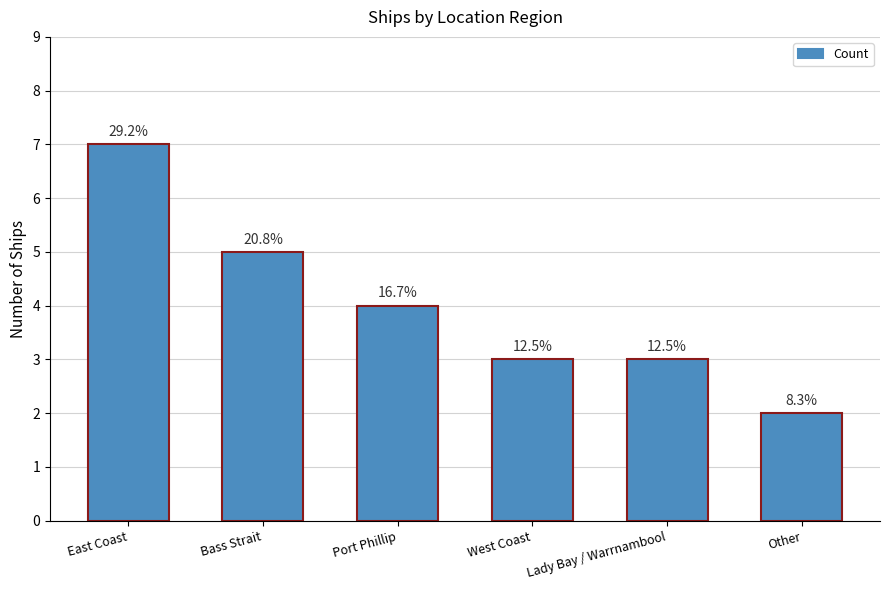

What position from the right is Other?

1